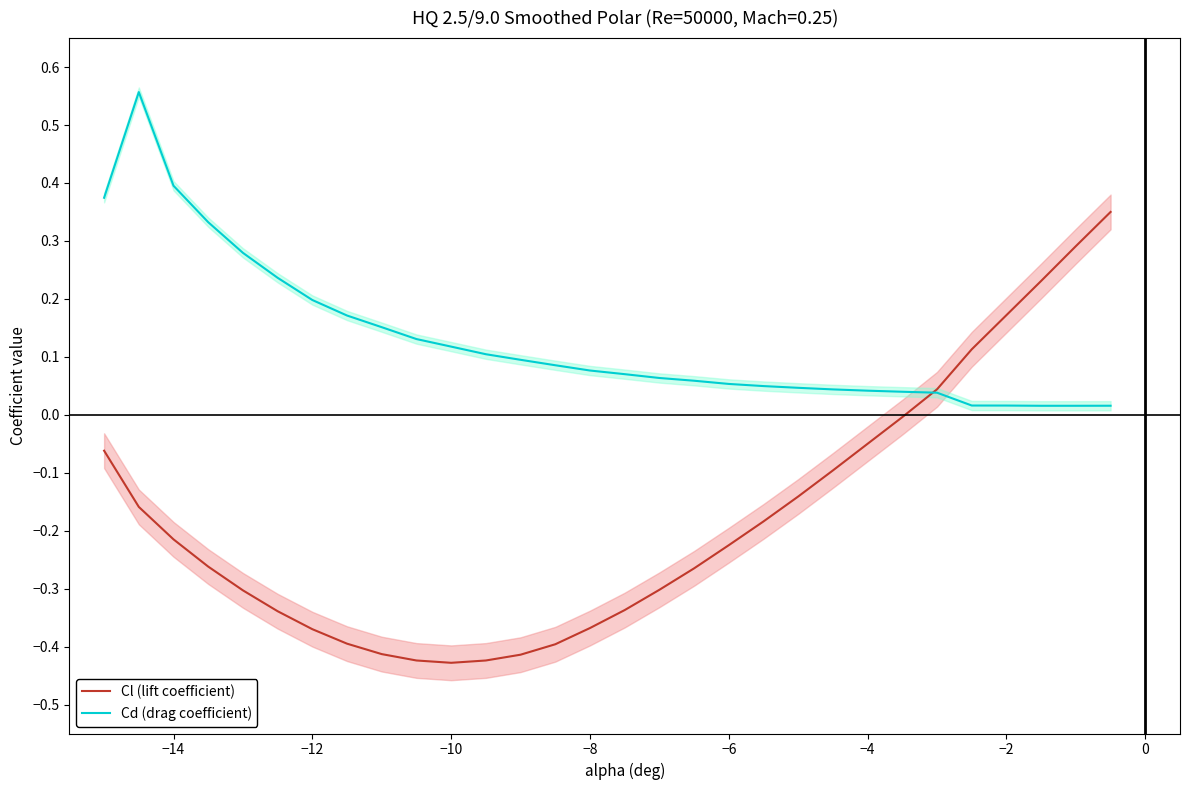

Count the number of categories in the chart.

30